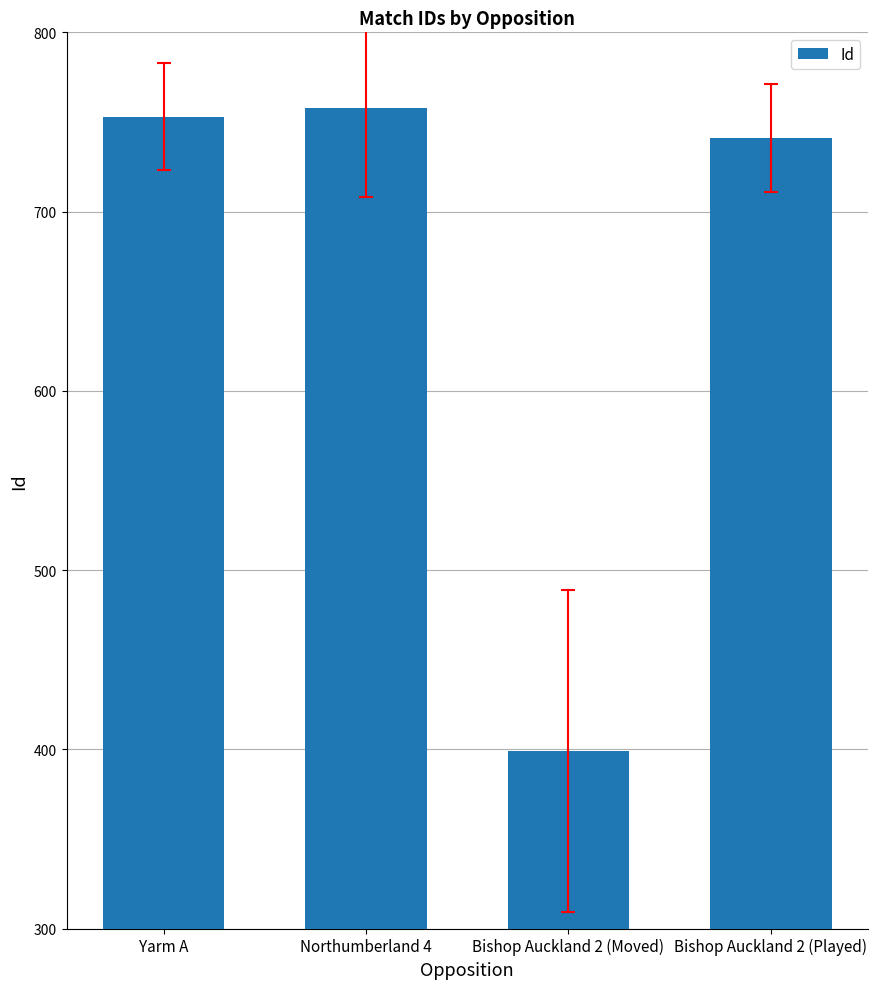

What position from the left is Northumberland 4?

2